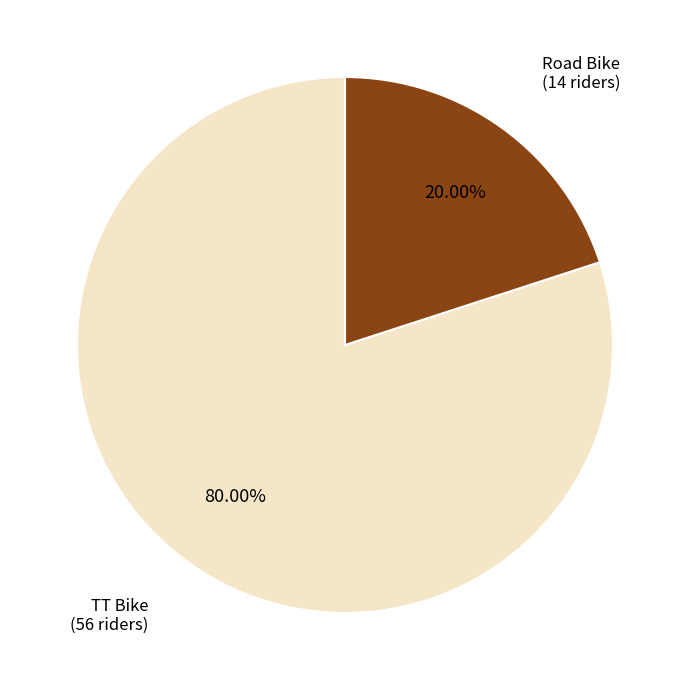

Is it true that Road Bike is 7% of the pie?

False